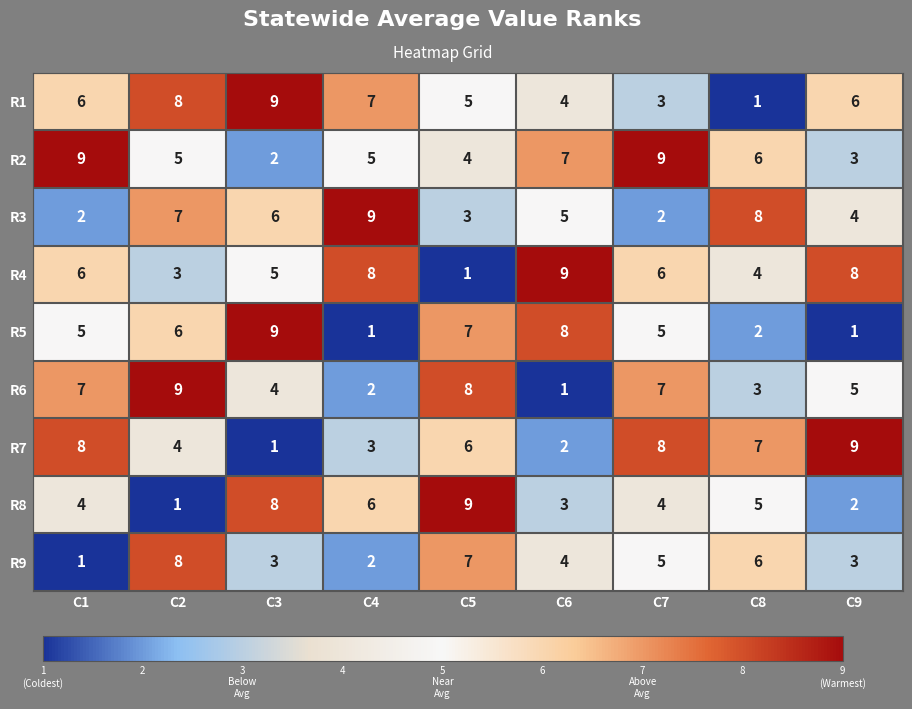

At how many categories does at least one series exceed 6?

9